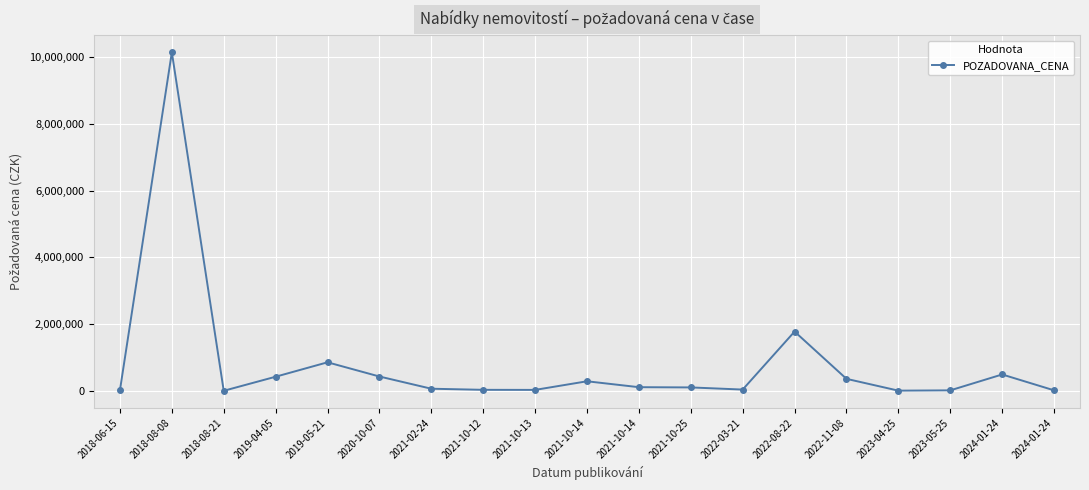

True or false: there are more than 2 points higher than both neighbors.

True